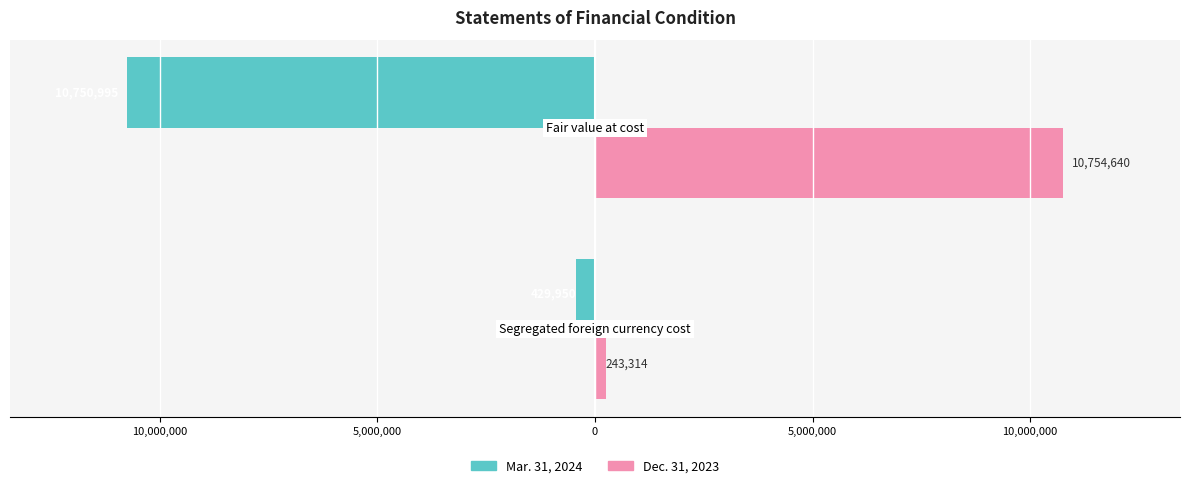

What is the average value of the Mar. 31, 2024 series?

-5590472